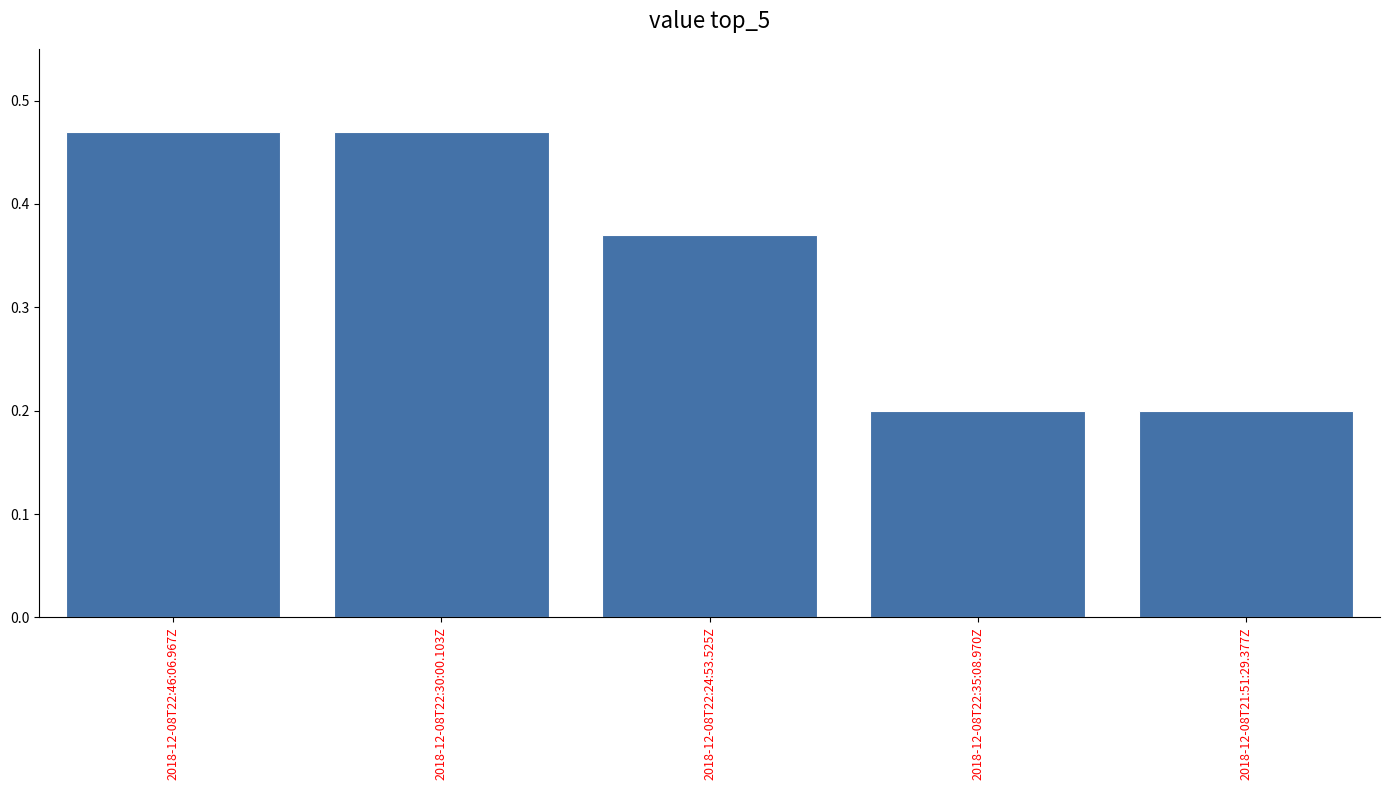

What is the label of the 5th bar from the left?

2018-12-08T21:51:29.377Z